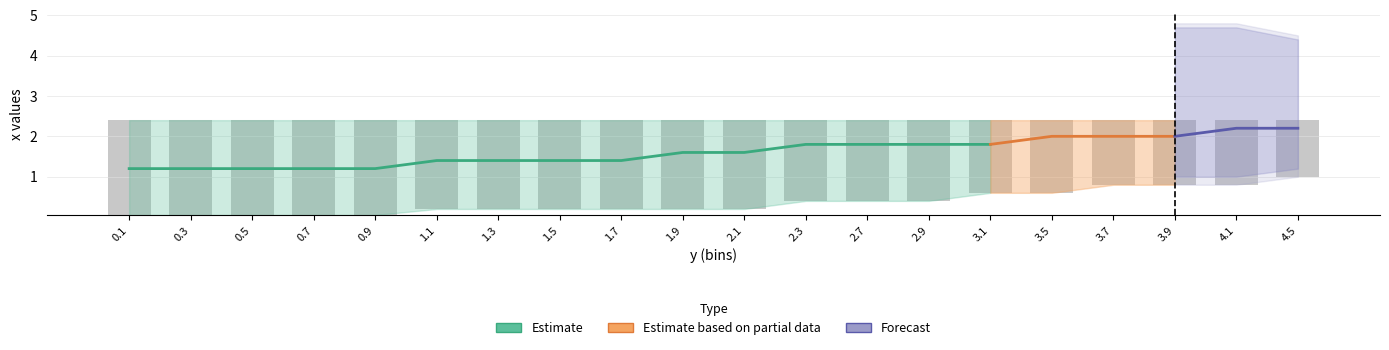

What is the average value of the upper series?

2.4